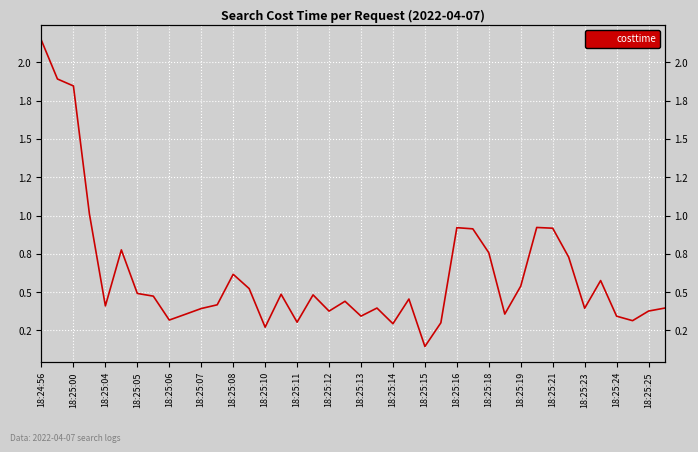

The value at 18:25:23 is 0.8. True or false?

False